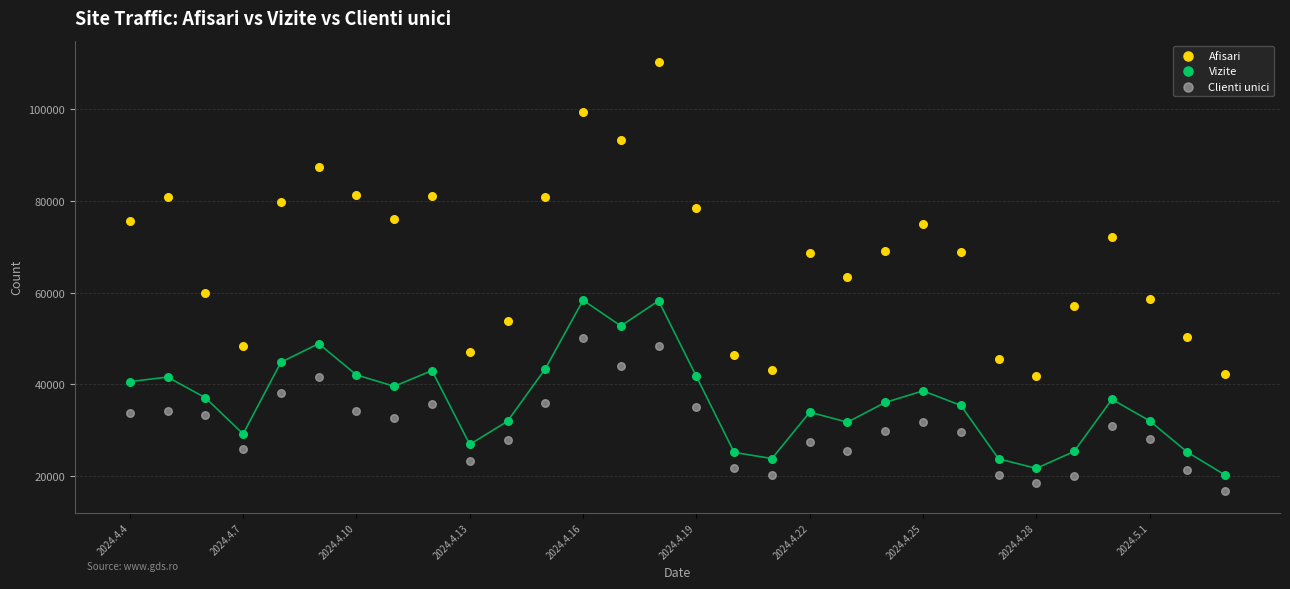

Which series reaches the minimum Y coordinate?

Clienti unici